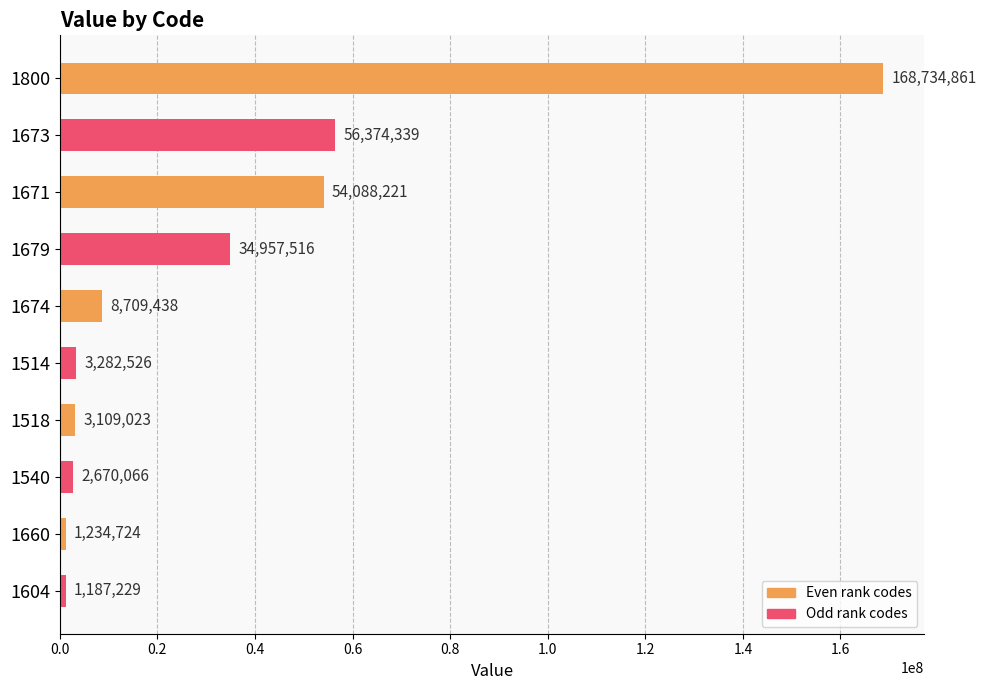

How many series are shown in this chart?

1